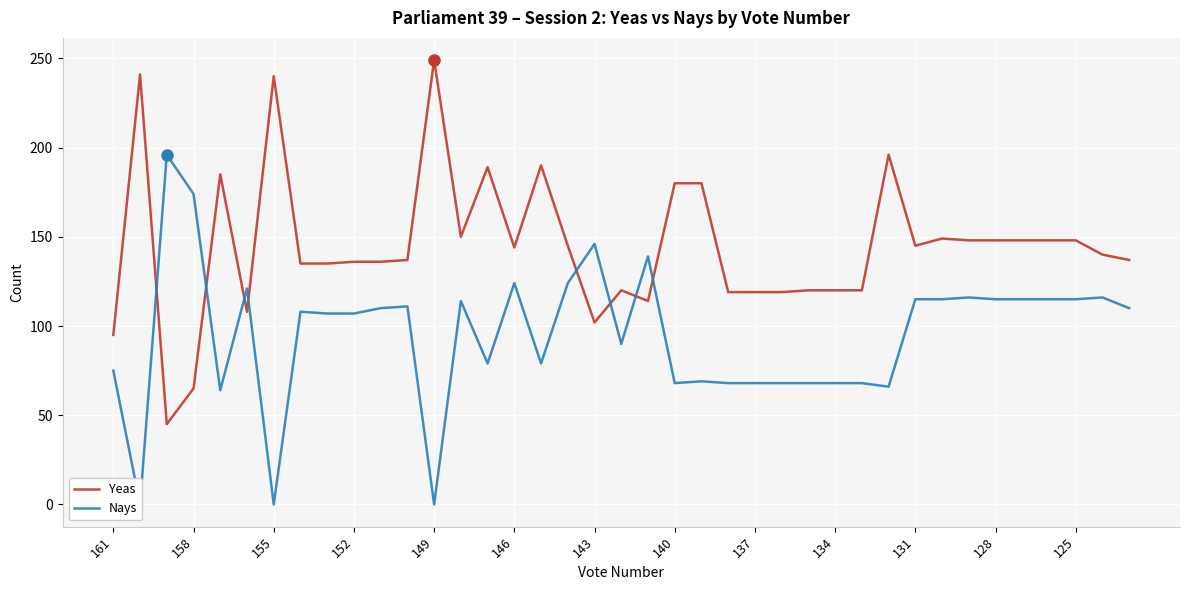

Reading right to left, transcribe all the data shown in this chart.

Yeas: 137	140	148	148	148	148	148	149	145	196	120	120	120	119	119	119	180	180	114	120	102	145	190	144	189	150	249	137	136	136	135	135	240	108	185	65	45	241	95
Nays: 110	116	115	115	115	115	116	115	115	66	68	68	68	68	68	68	69	68	139	90	146	124	79	124	79	114	0	111	110	107	107	108	0	121	64	174	196	0	75